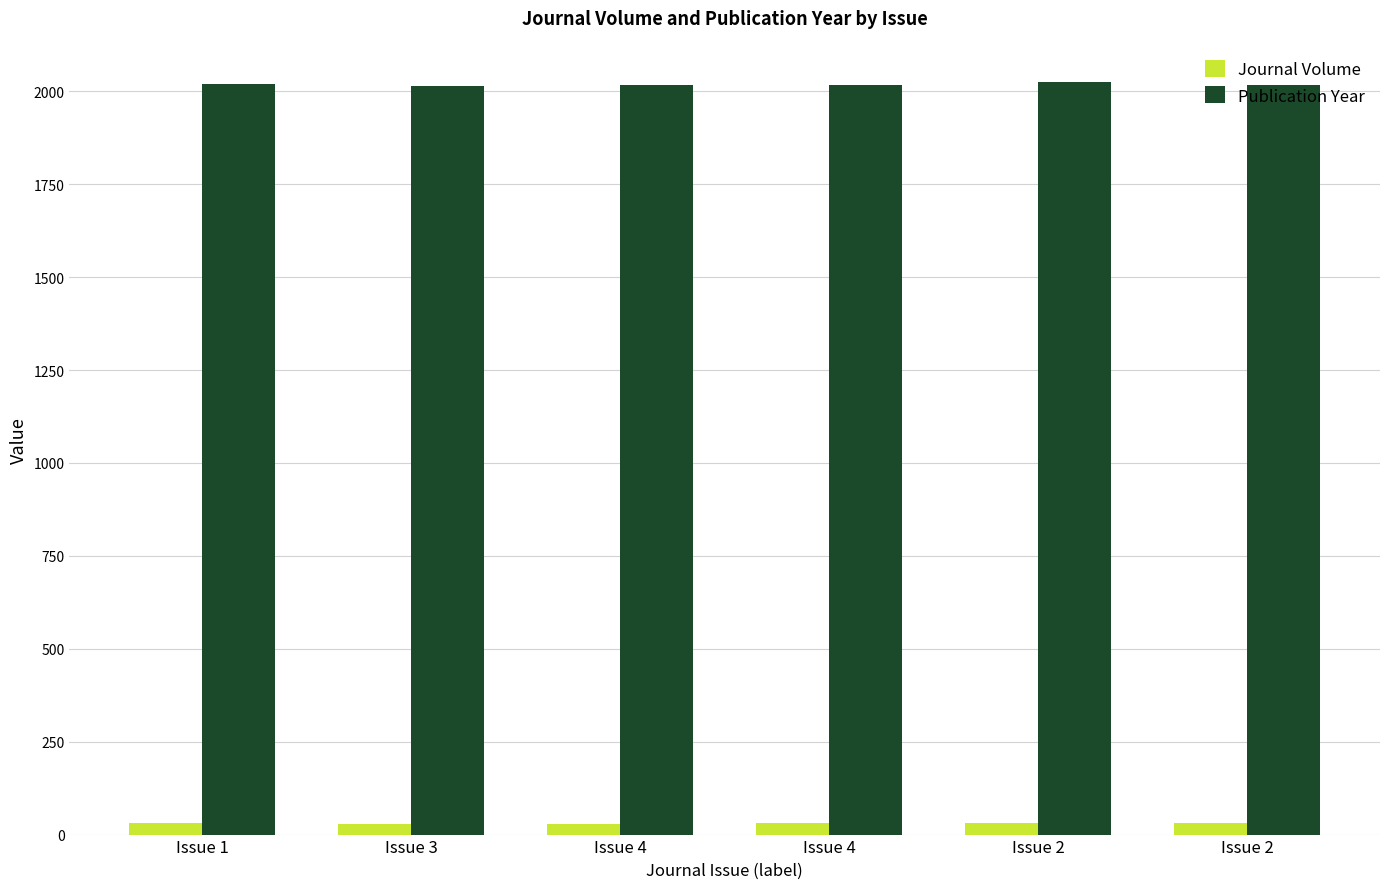

How many categories are shown in the chart?

6